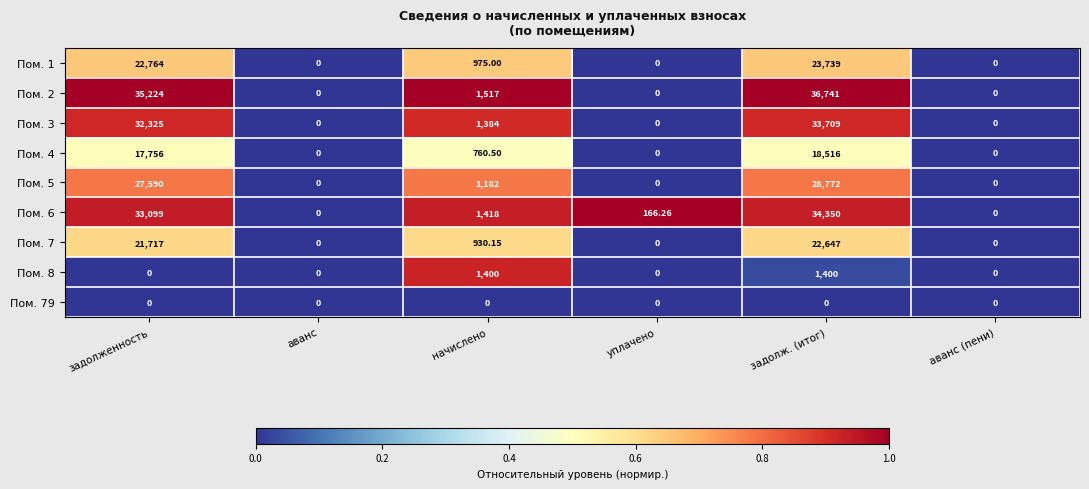

Count the number of data series in this chart.

9